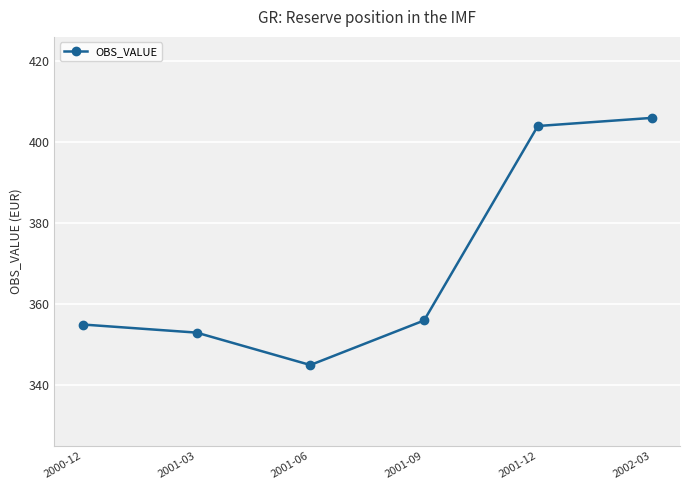

What is the label of the 6th point from the left?

2002-03